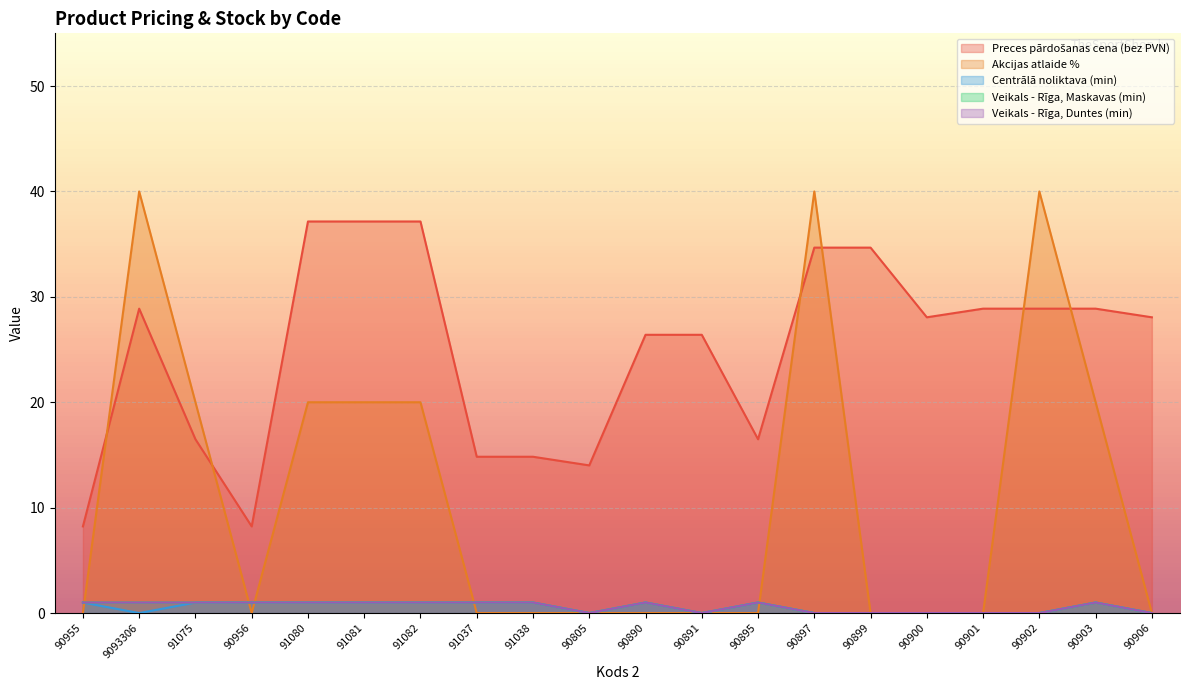

True or false: Centrālā noliktava (min) and Veikals - Rīga, Maskavas (min) intersect in this chart.

False